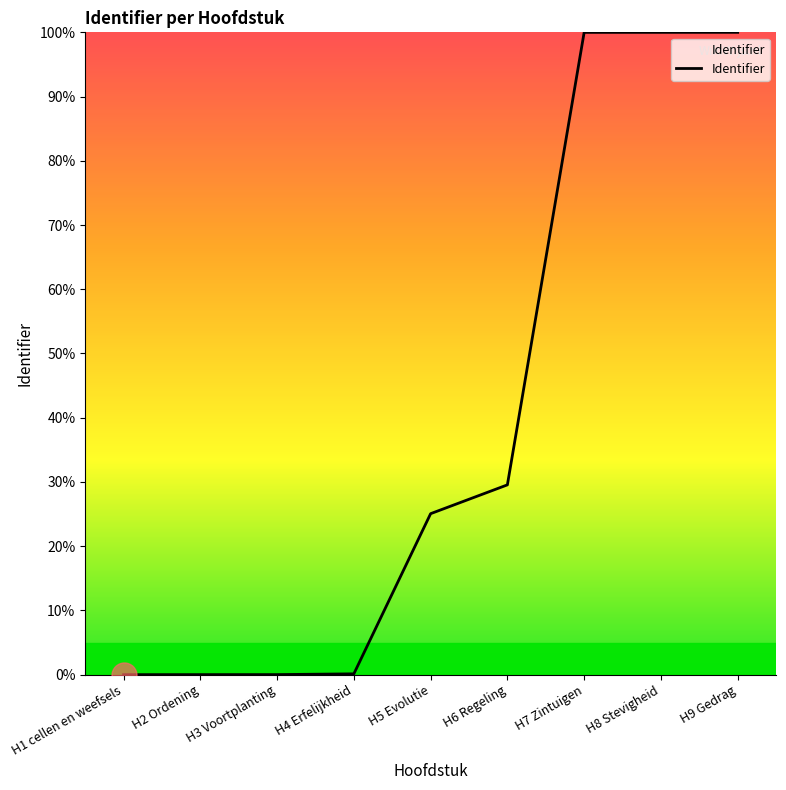

At which label does the data first exceed 25?

H5 Evolutie